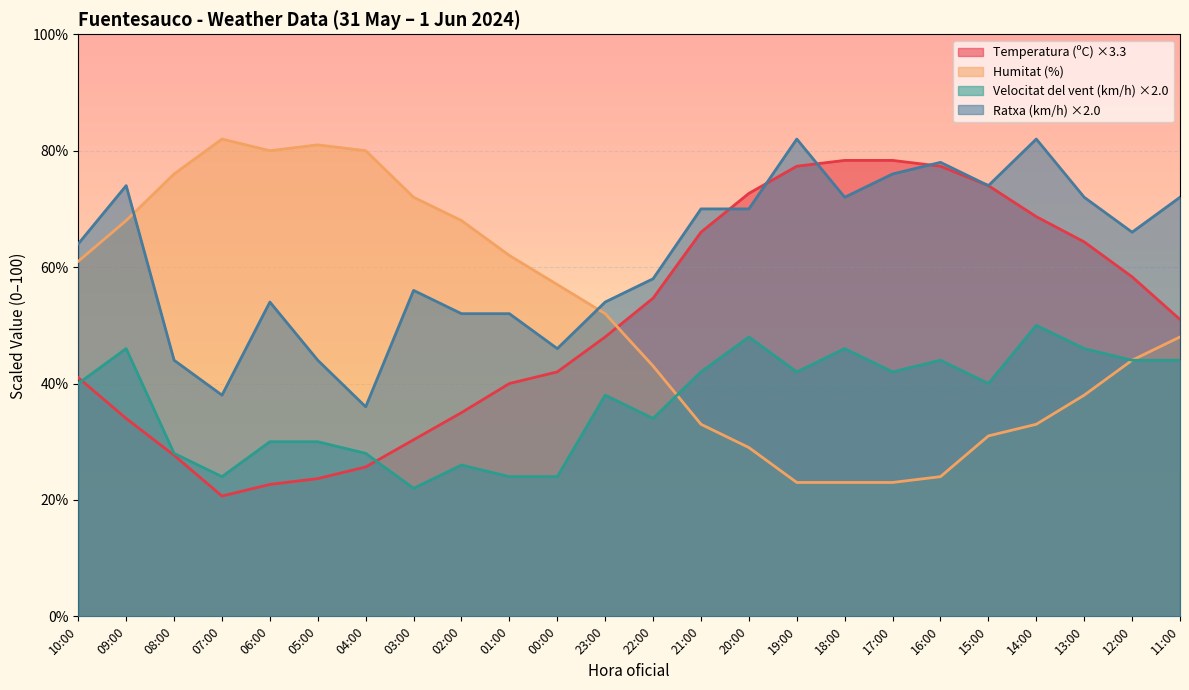

Is the value of Humitat (%) at 22:00 greater than the value of Velocitat del vent (km/h) at 11:00?

No